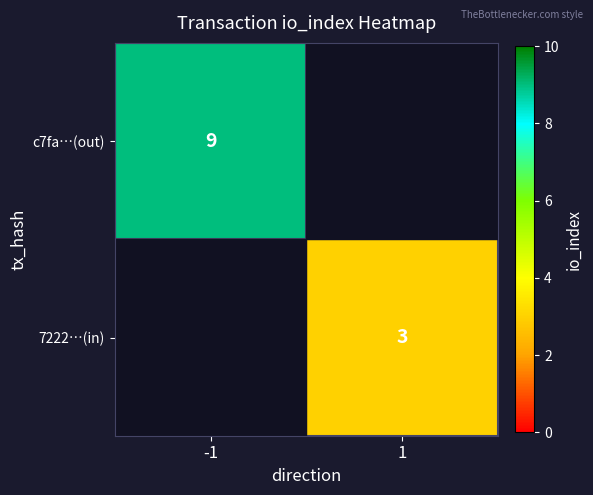

The value of c7fa…(out) at -1 is 6. True or false?

False